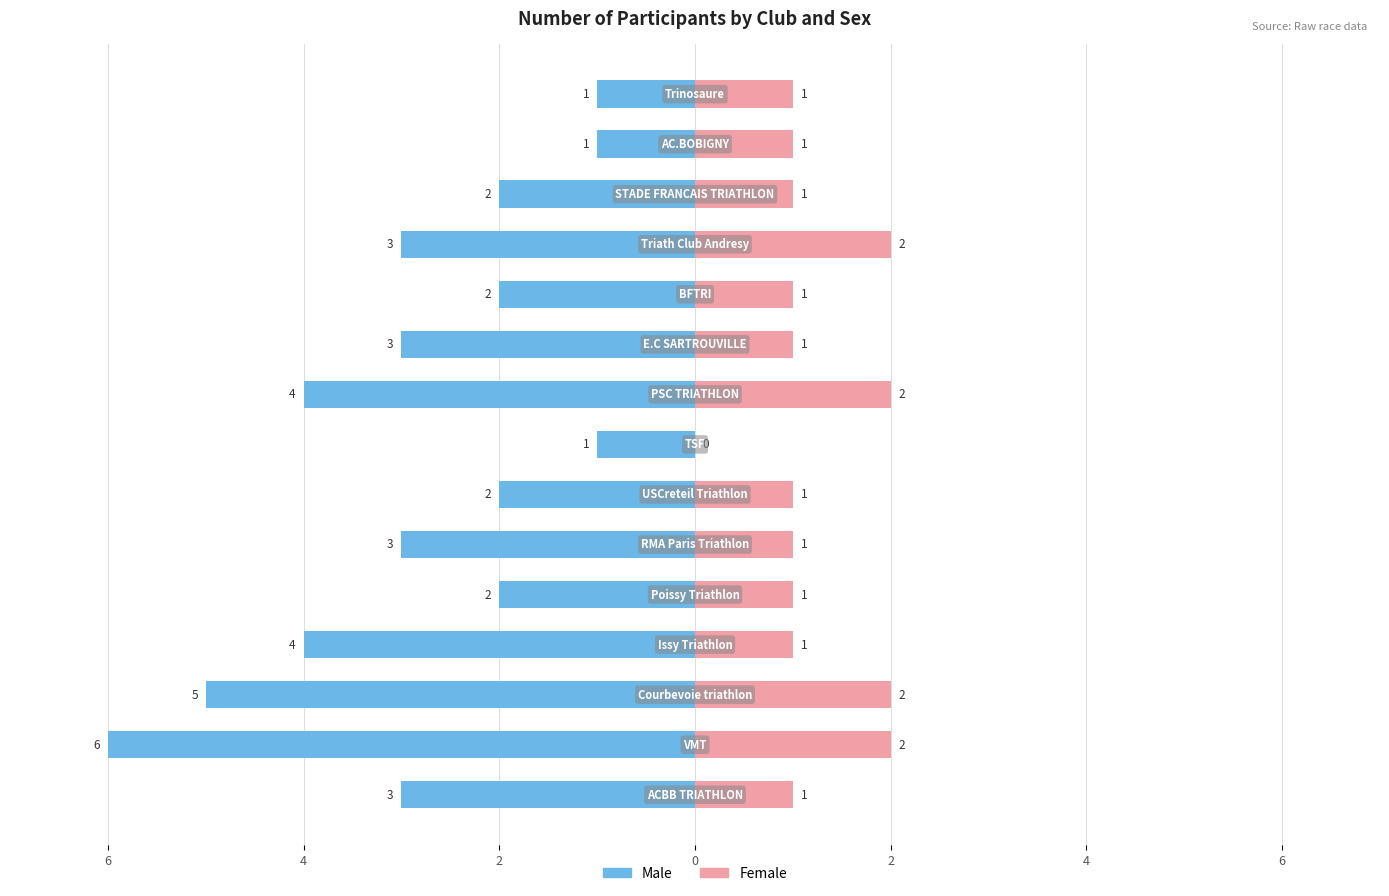

What is the lowest value of the Male series?

-6